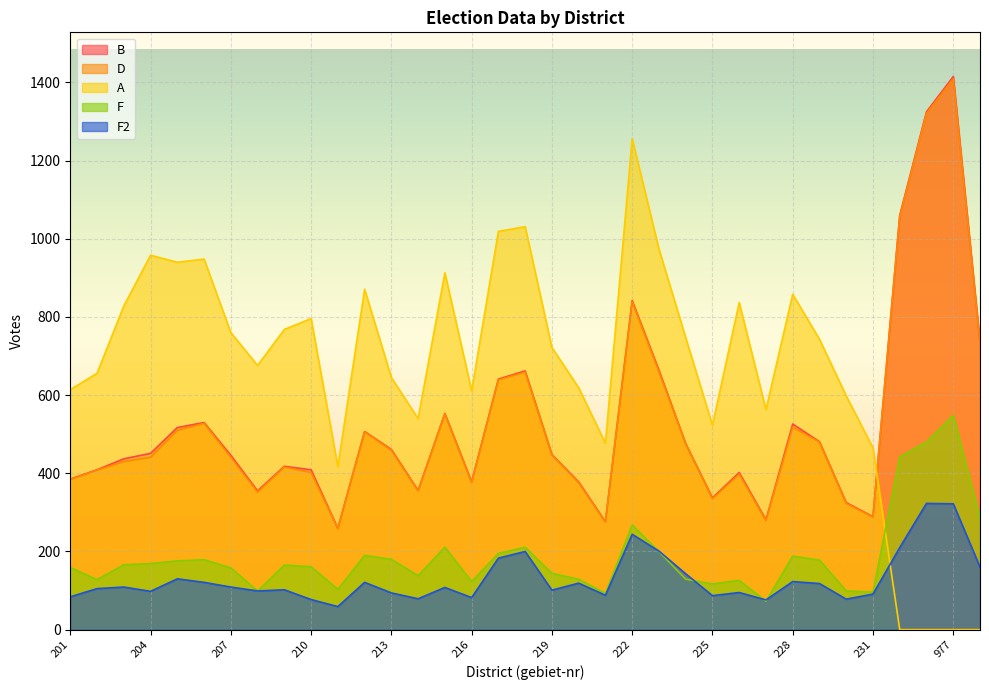

True or false: F has a value of 144 at 221.

False